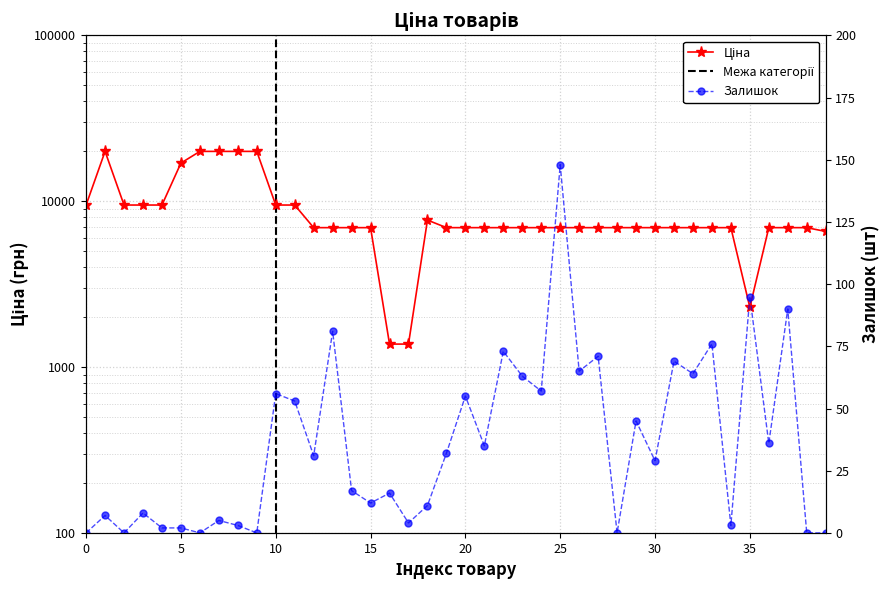

At how many categories does at least one series exceed 1733?

38